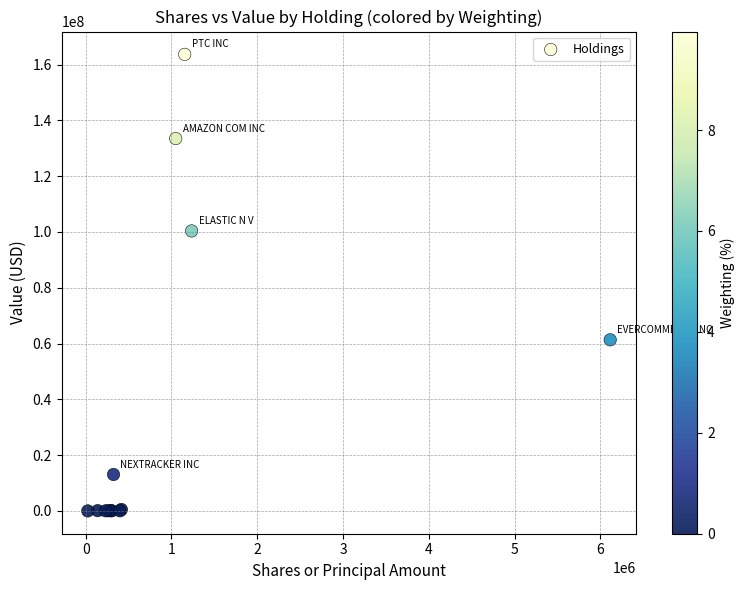

What Y value in the scatter plot is closest to 81822512?

100358534